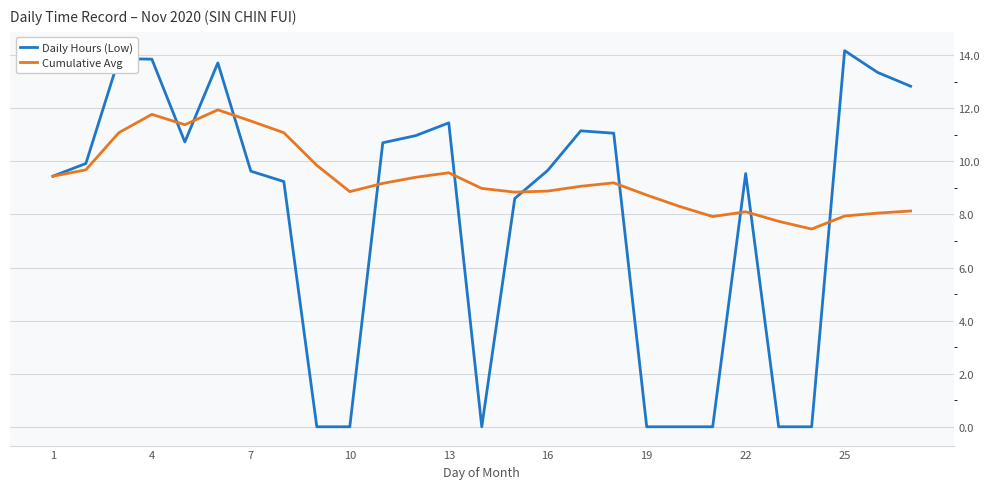

What are all the series names shown in the legend?

Daily Hours (Low), Cumulative Avg